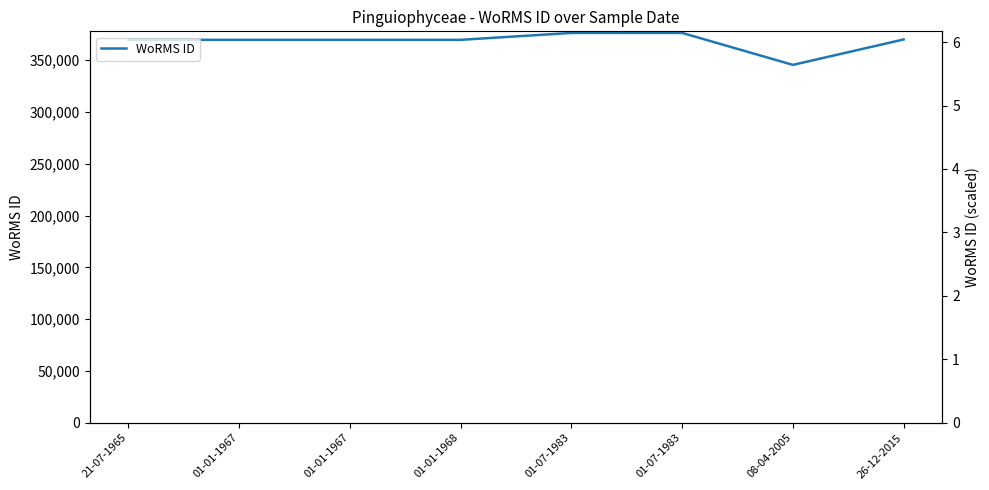

What is the greatest value displayed?

376356